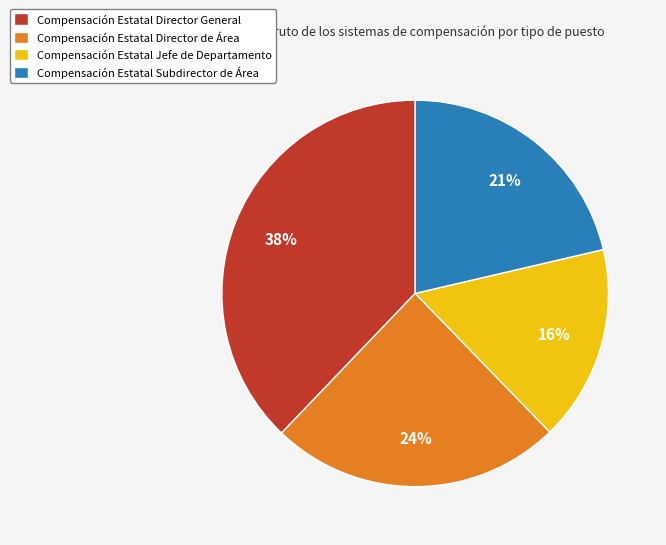

Which category has the smallest portion of the pie?

Compensación Estatal Jefe de Departamento